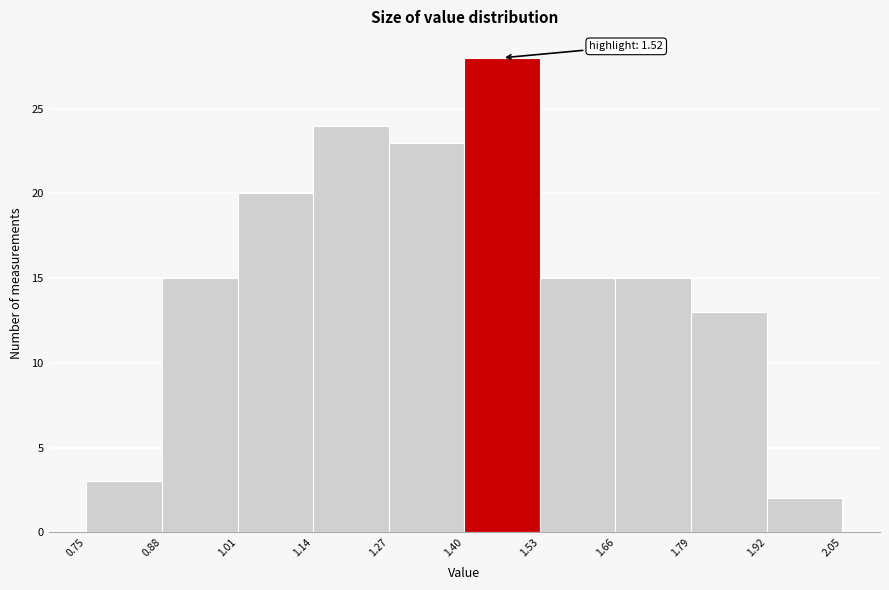

Over which range of the x-axis is the bar tallest?

1.40 to 1.53